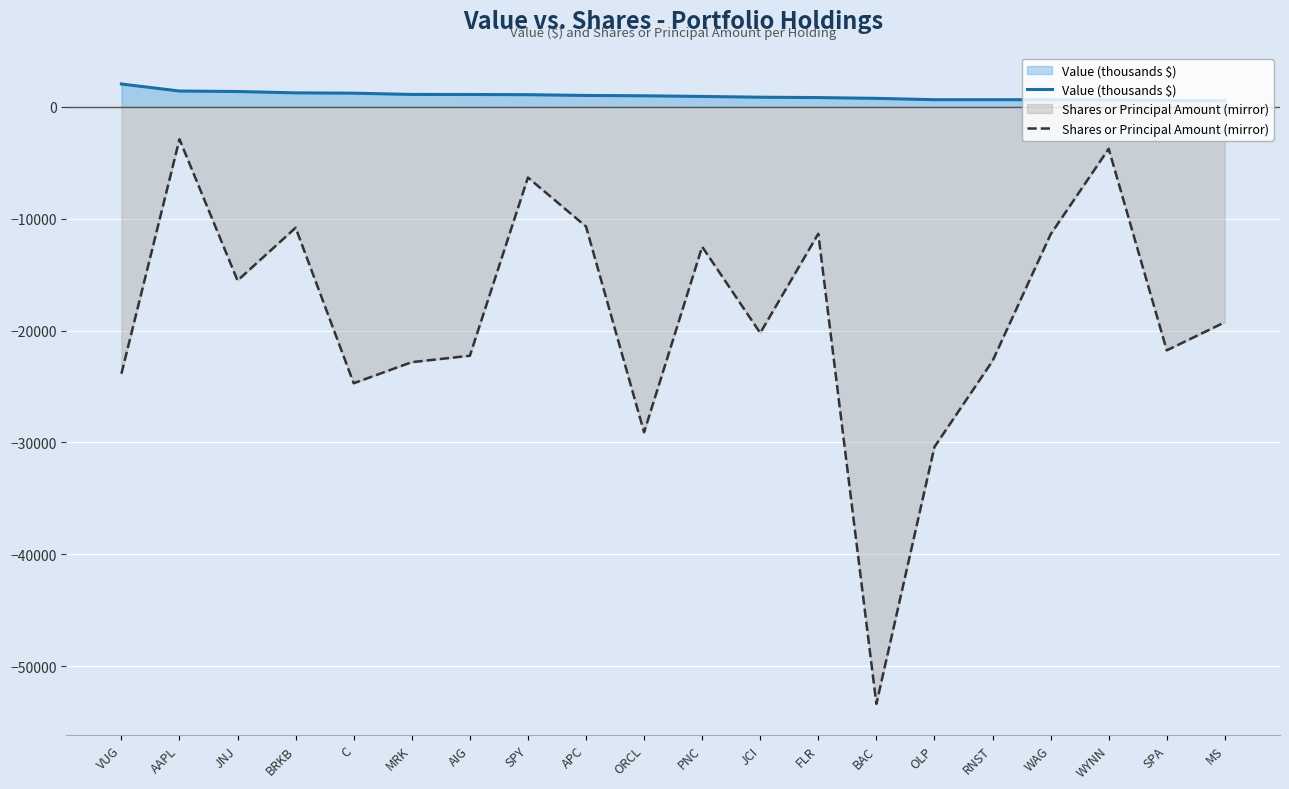

Which series has the largest total across all categories?

Value (thousands $)